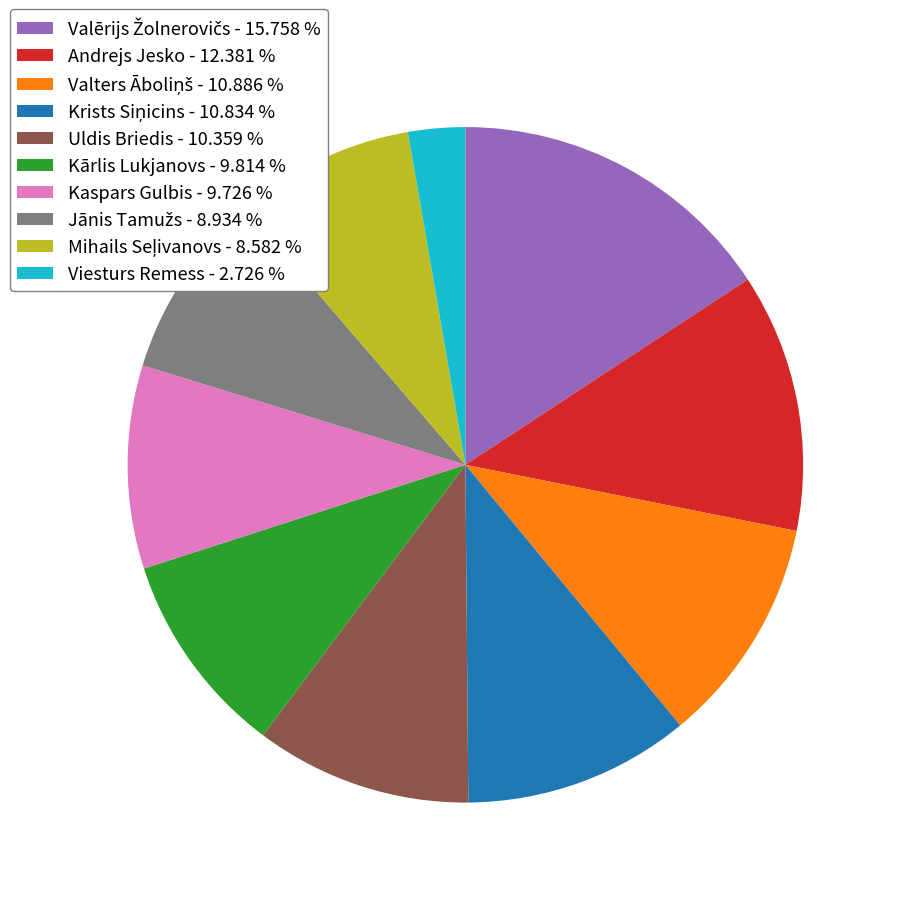

Does any single category account for the majority?

No